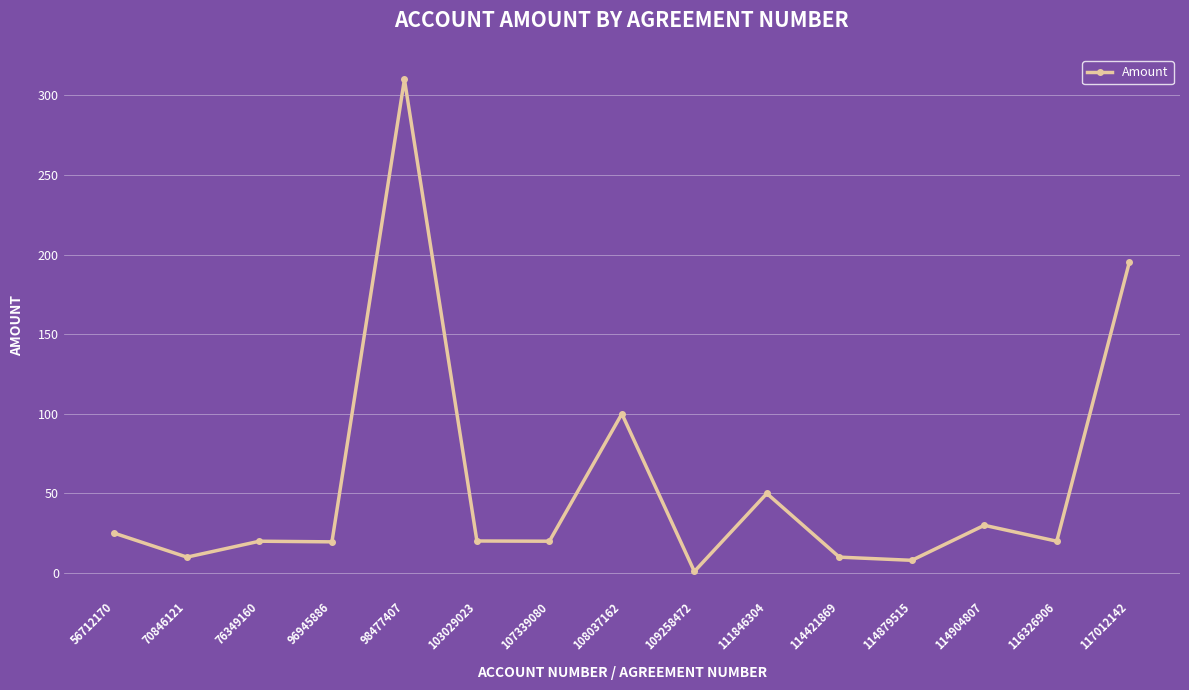

Which label corresponds to the largest value in the chart?

98477407